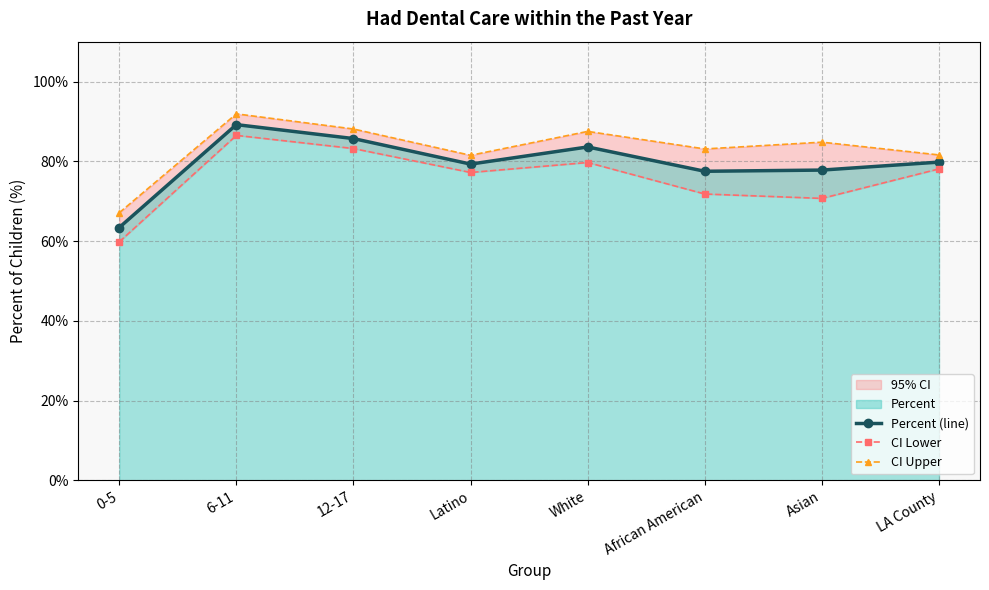

Reading left to right, what are all the values shown in this chart?

Percent (line): 0-5=63.4	6-11=89.2	12-17=85.7	Latino=79.3	White=83.6	African American=77.5	Asian=77.8	LA County=79.8
CI Lower: 0-5=59.8	6-11=86.5	12-17=83.2	Latino=77.2	White=79.7	African American=71.8	Asian=70.7	LA County=78.1
CI Upper: 0-5=67.1	6-11=91.9	12-17=88.1	Latino=81.5	White=87.5	African American=83.1	Asian=84.8	LA County=81.6